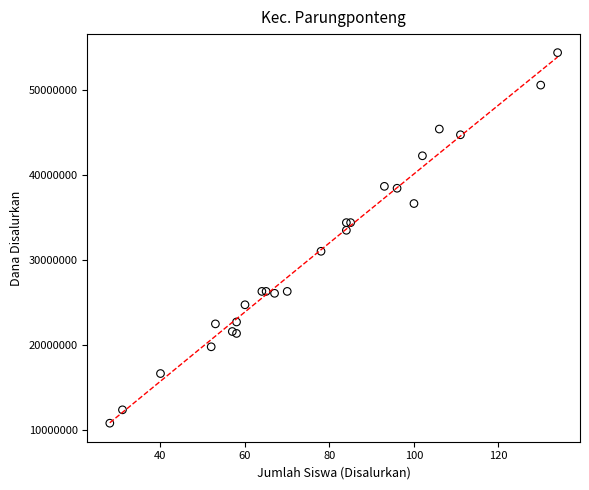

What Y value in the scatter plot is closest to 32625000?

33525000